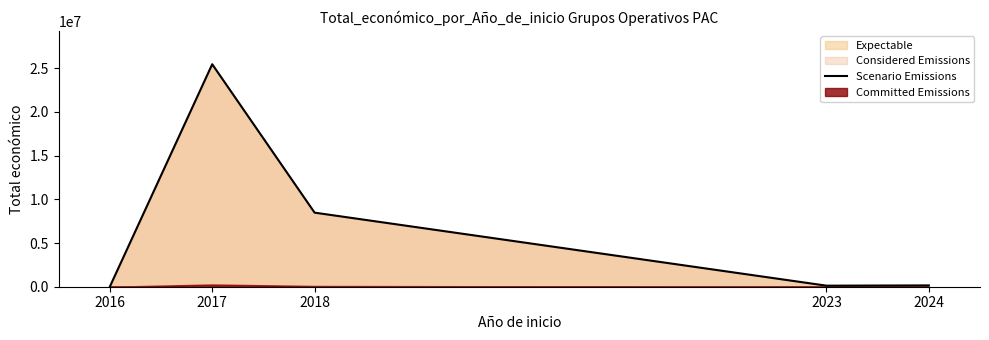

Where does the data first go above 150000?

2017